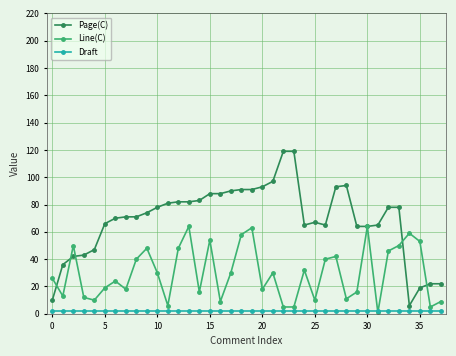

Which series has the largest range (max minus min)?

Page(C)